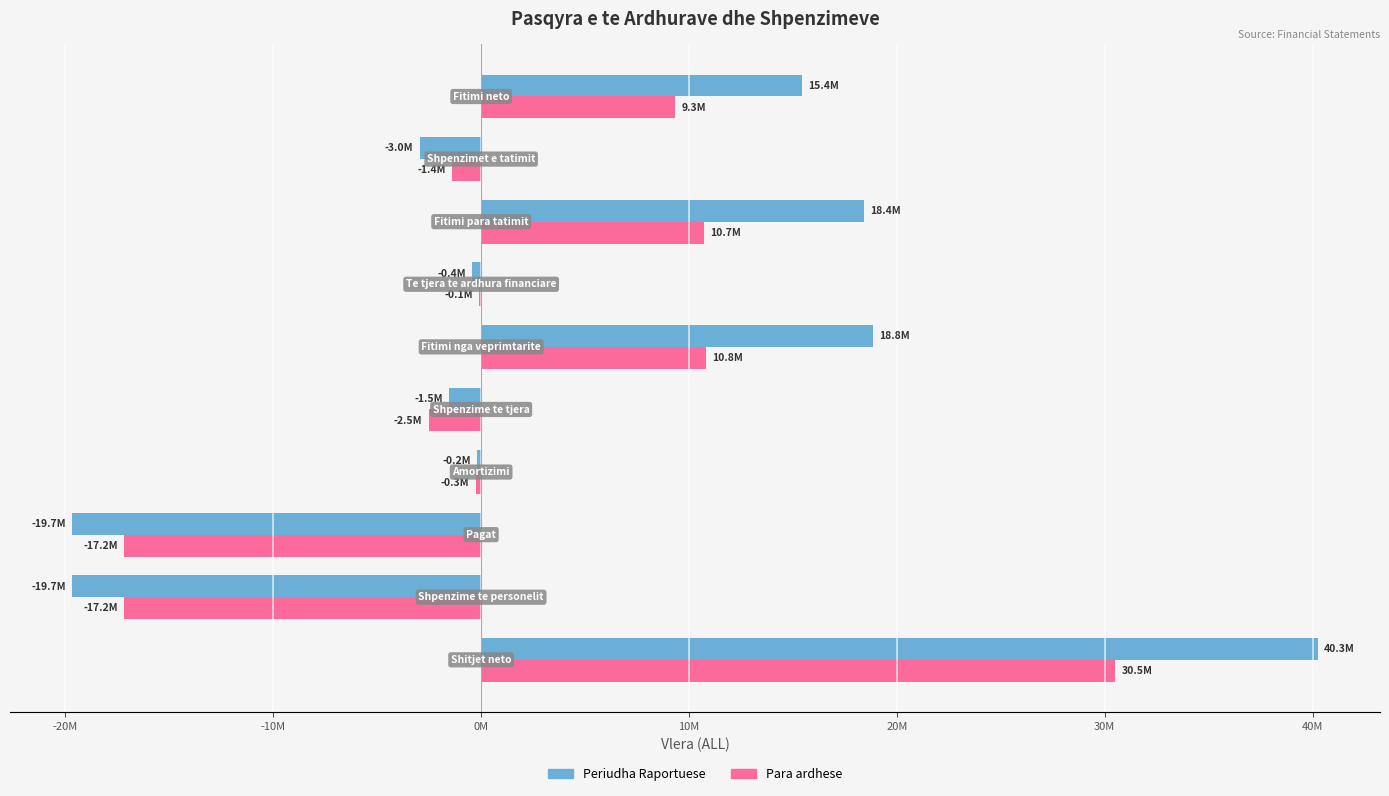

What are all the series names shown in the legend?

Periudha Raportuese, Para ardhese